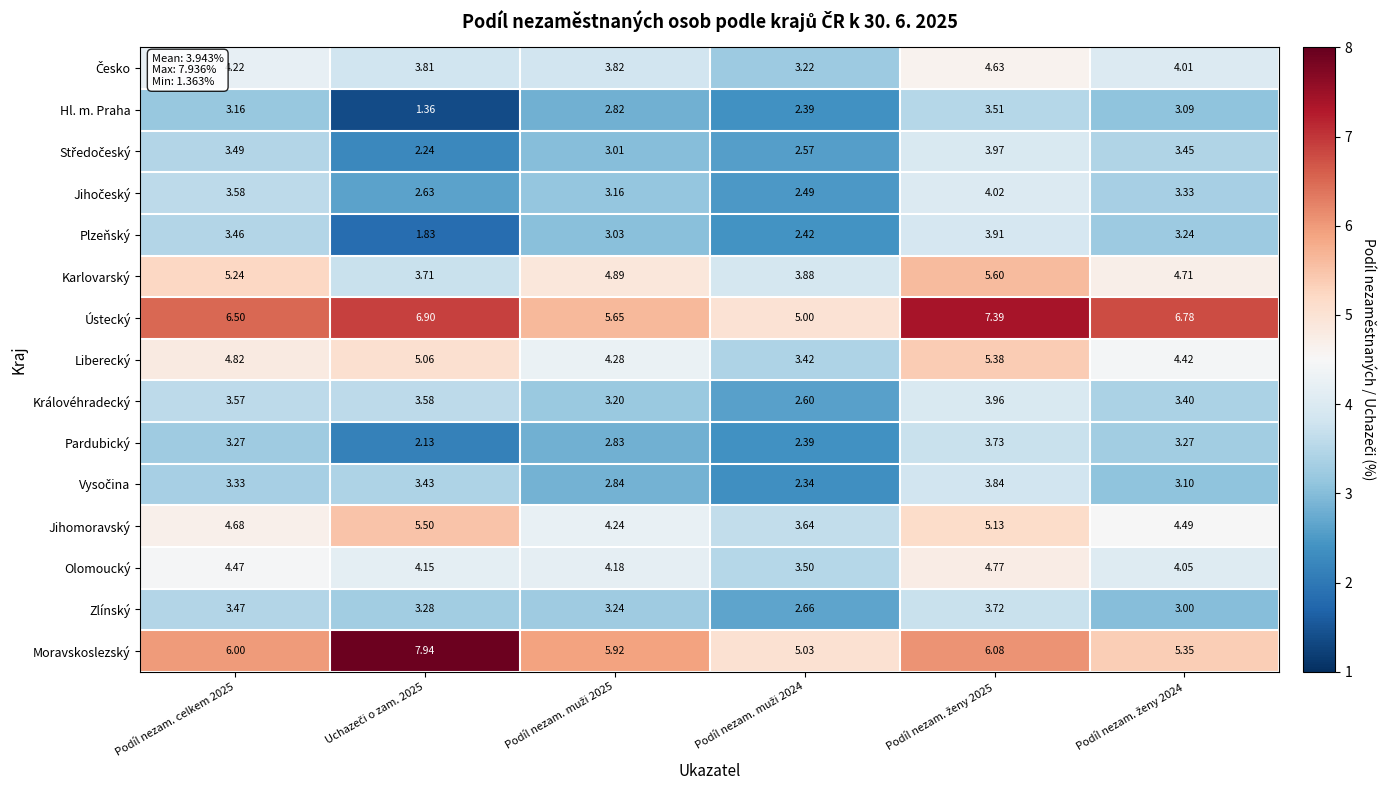

Which series has the largest total across all categories?

Ústecký